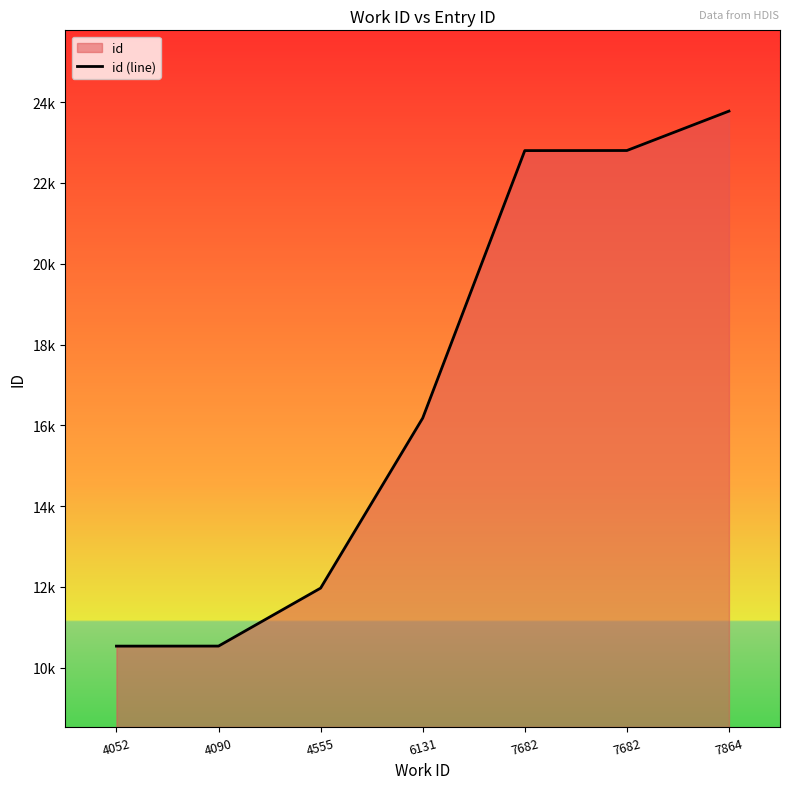

What is the average value?

16943